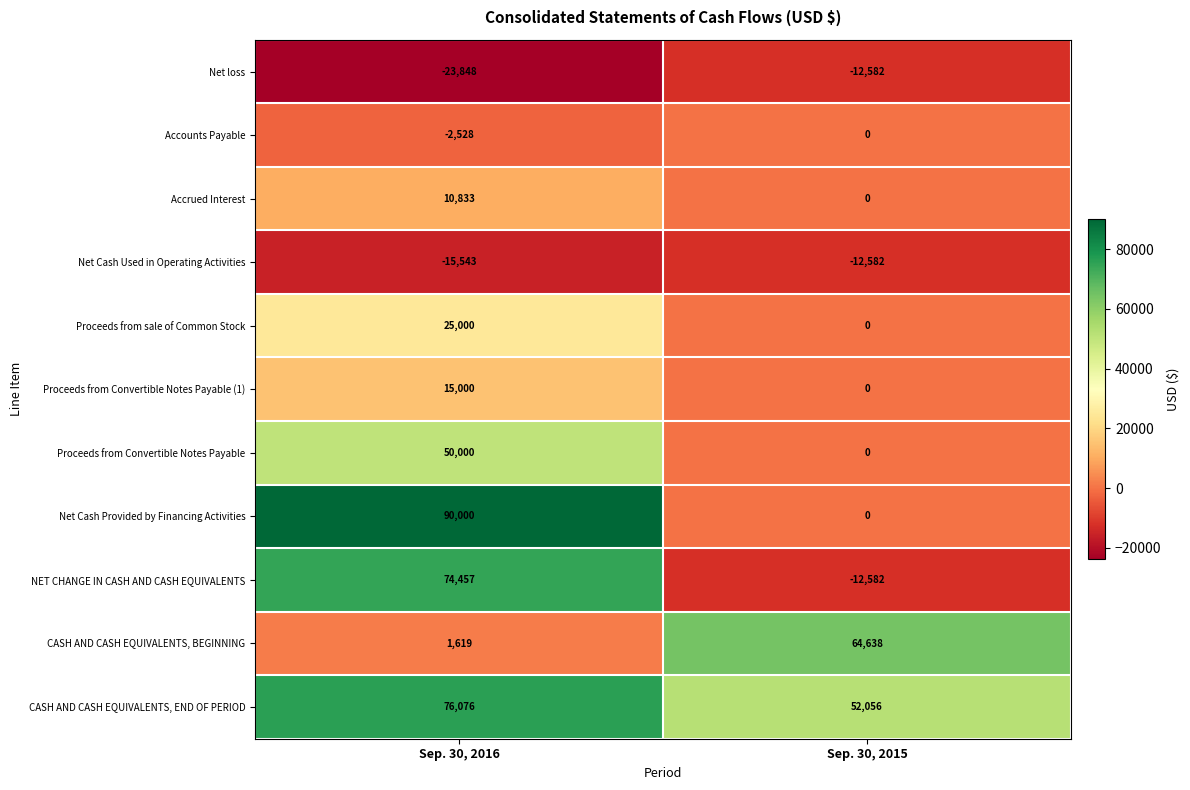

What is the average value of the Proceeds from Convertible Notes Payable series?

25000